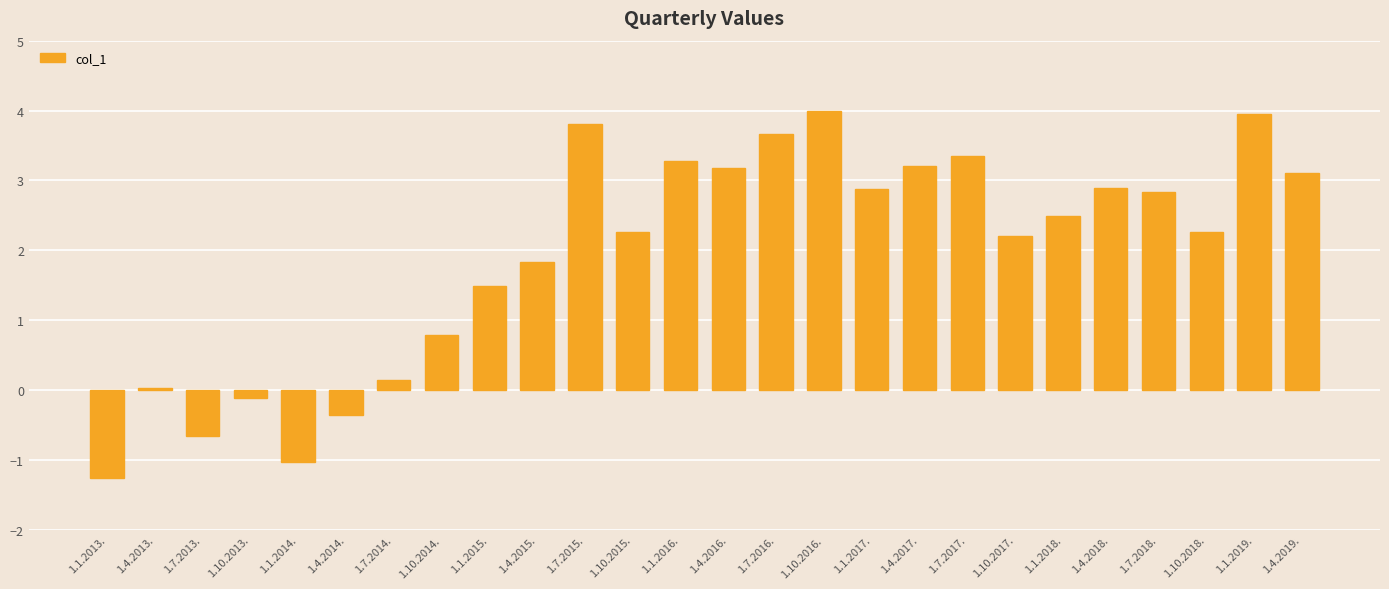

The value at 1.4.2017. is 4.7. True or false?

False